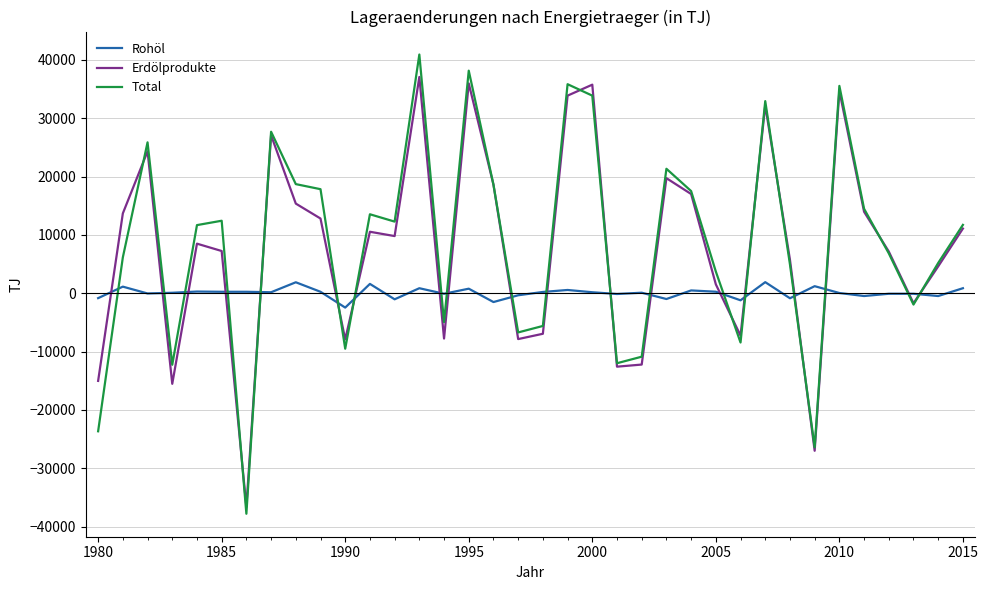

Rank the series by their maximum value, from lowest to highest.

Rohöl, Erdölprodukte, Total